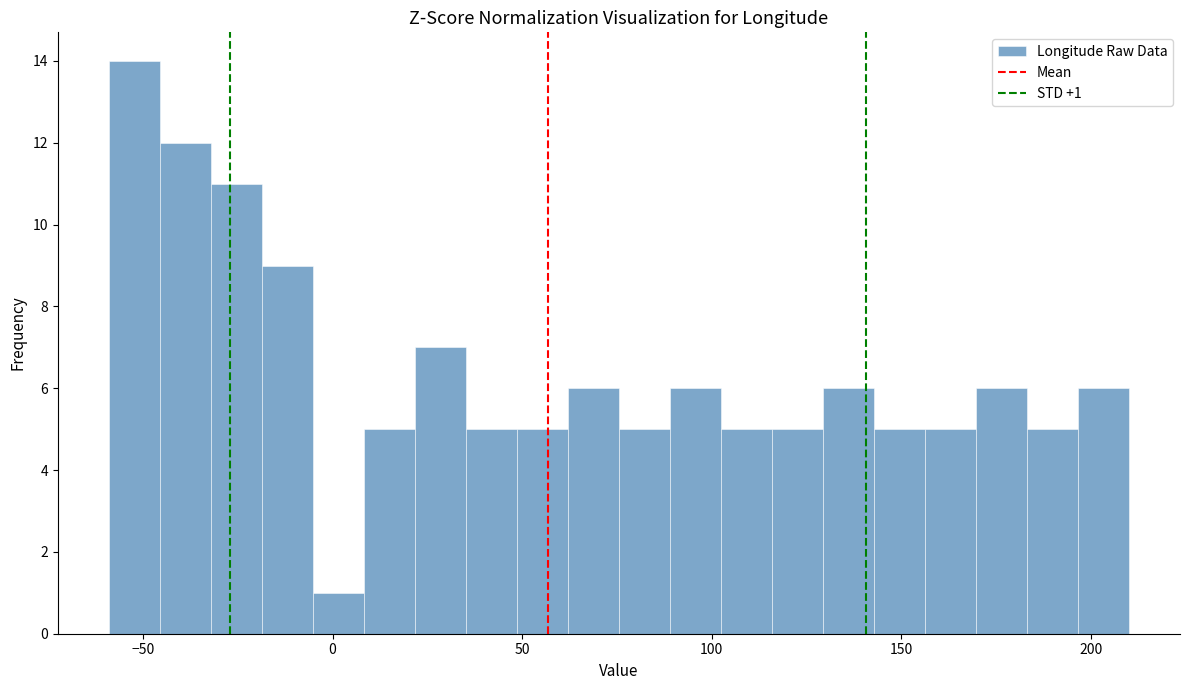

Around what value on the x-axis is the tallest bar? Give the approximate position of its centre, as read against the axis.

-50